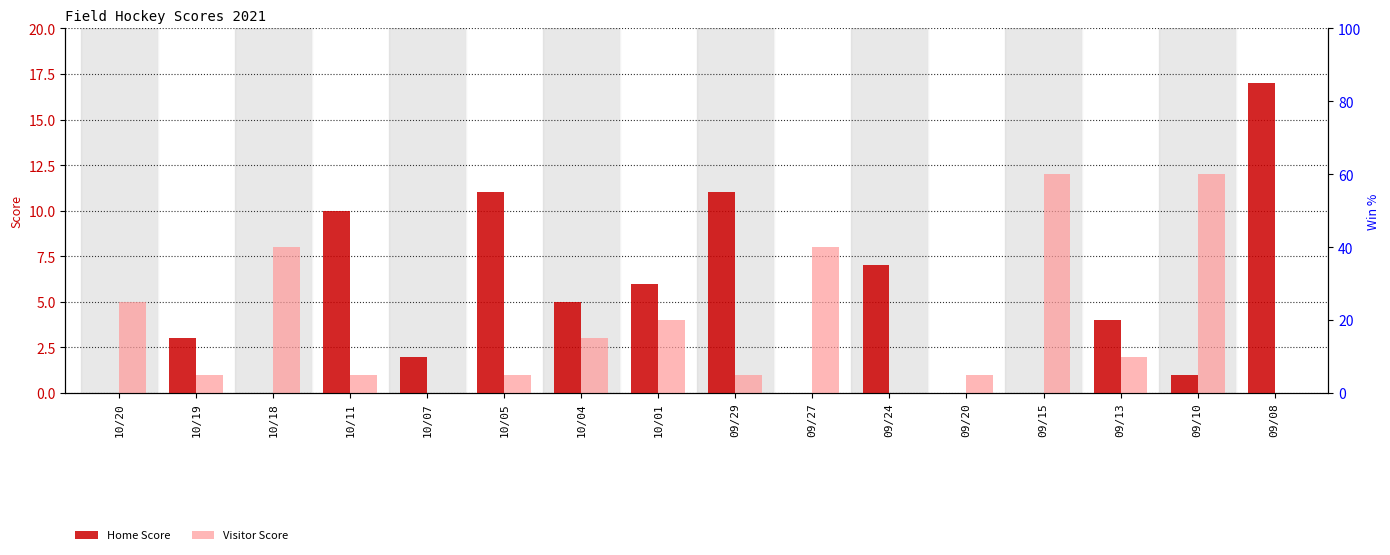

Reading left to right, extract all data points from this chart.

Home Score: 0	3	0	10	2	11	5	6	11	0	7	0	0	4	1	17
Visitor Score: 5	1	8	1	0	1	3	4	1	8	0	1	12	2	12	0